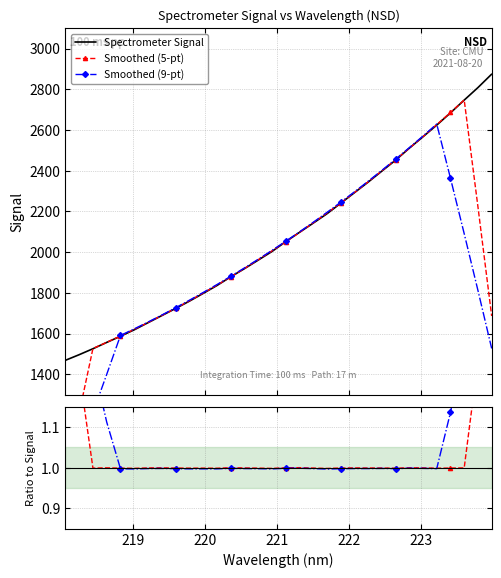

What is the highest value of the Spectrometer Signal series?

2874.8